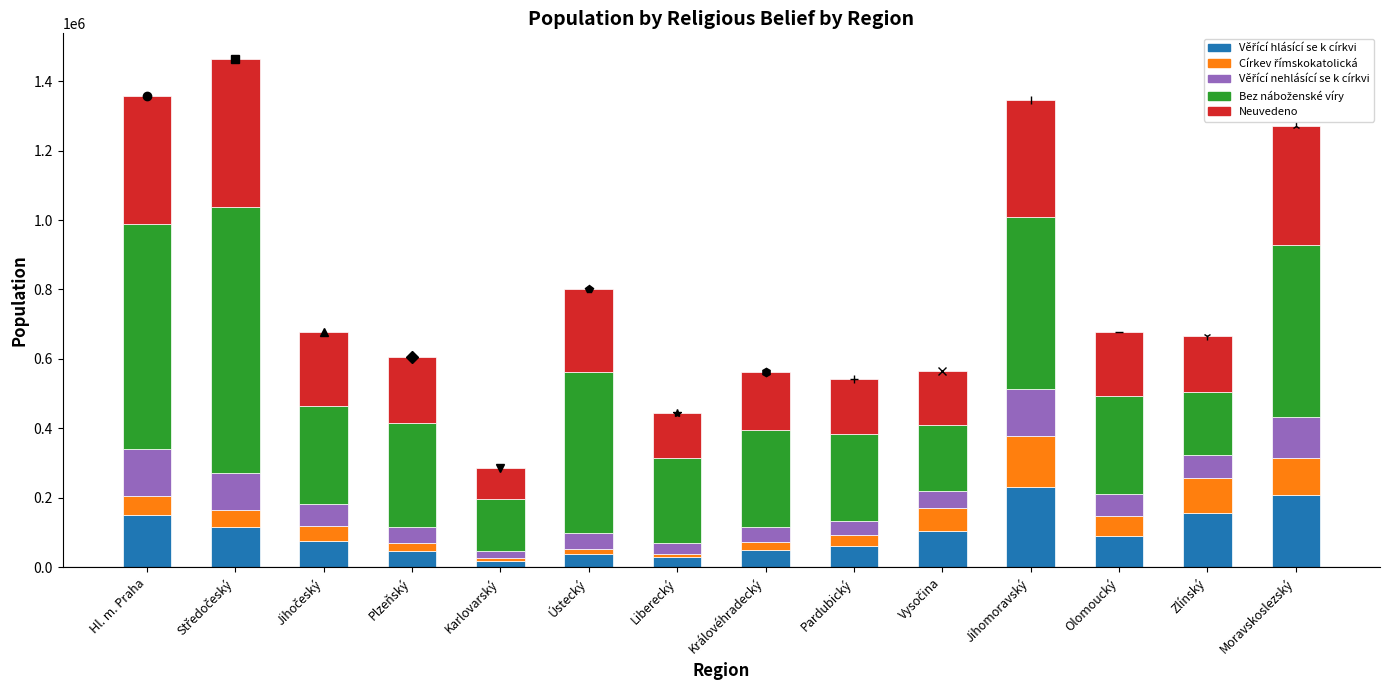

What is the total value across all series at Hl. m. Praha?

1356295